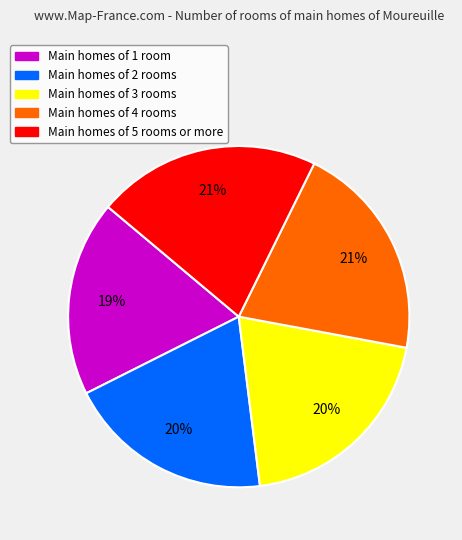

To the nearest percent, what is the average slice percentage?

20%